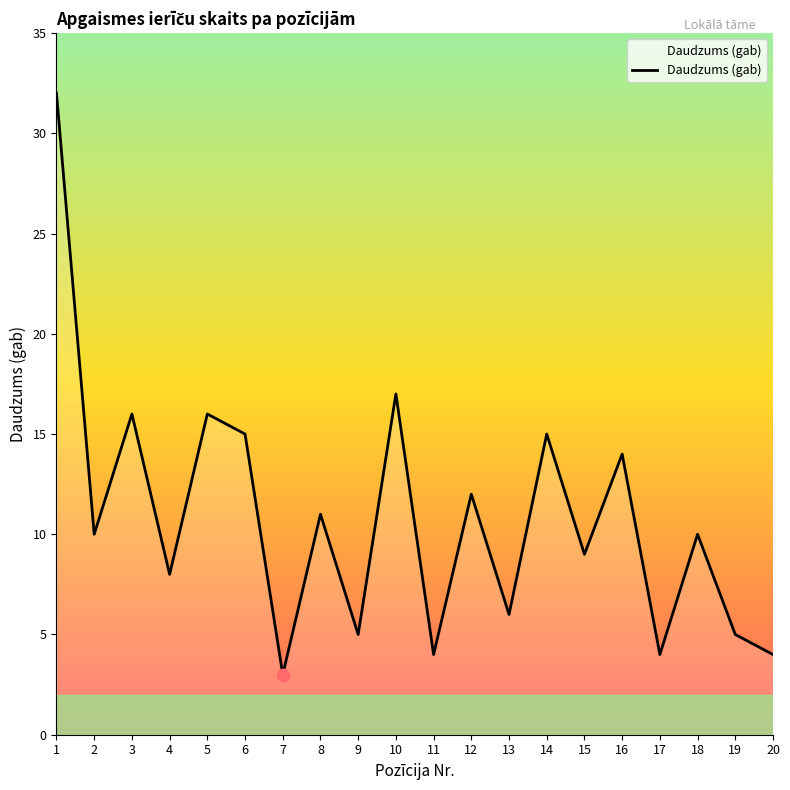

Between 13 and 9, which is larger?

13